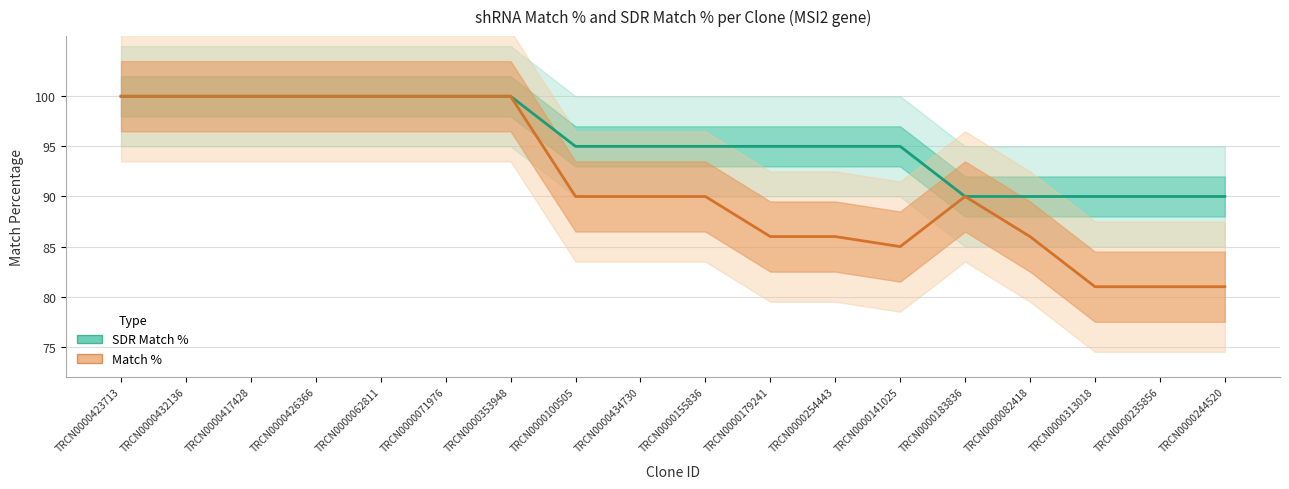

True or false: SDR Match % and Match % intersect in this chart.

False